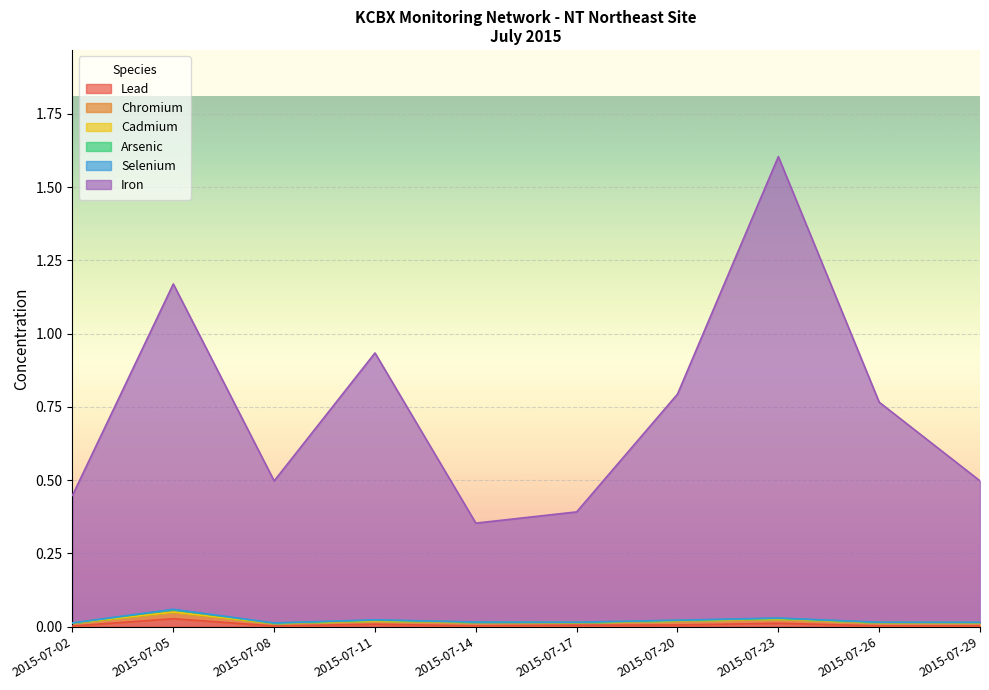

True or false: Arsenic and Iron intersect in this chart.

False